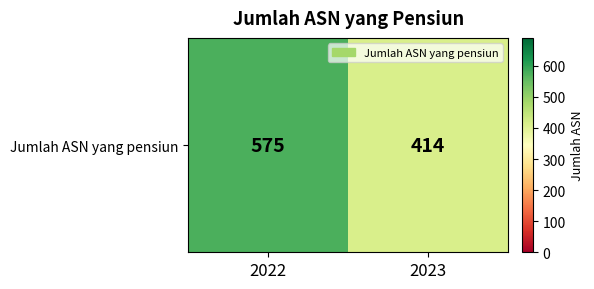

Reading left to right, extract all data points from this chart.

2022=575	2023=414